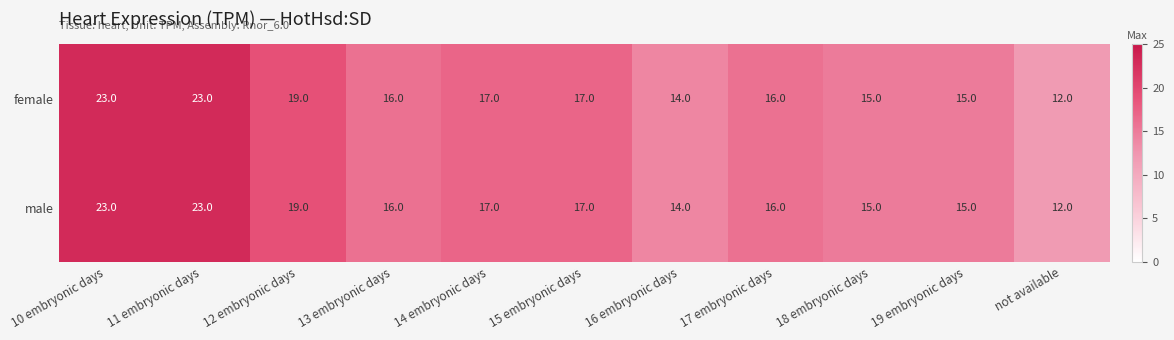

What is the total value across all series at 15 embryonic days?

34